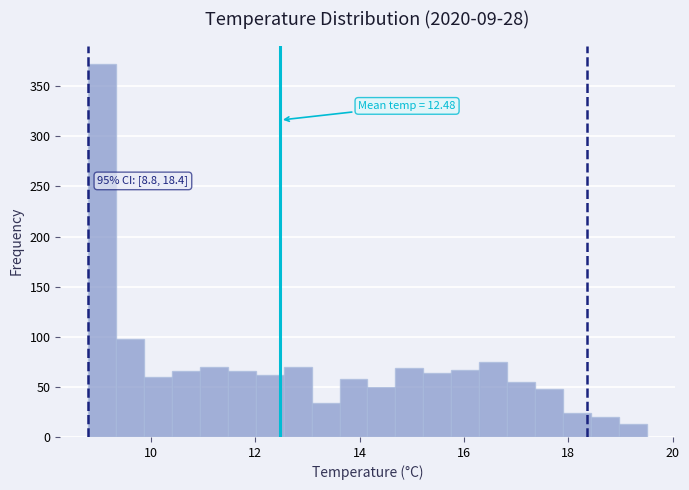

Read against the x-axis, roughly where is the centre of the tallest bar?

9.0